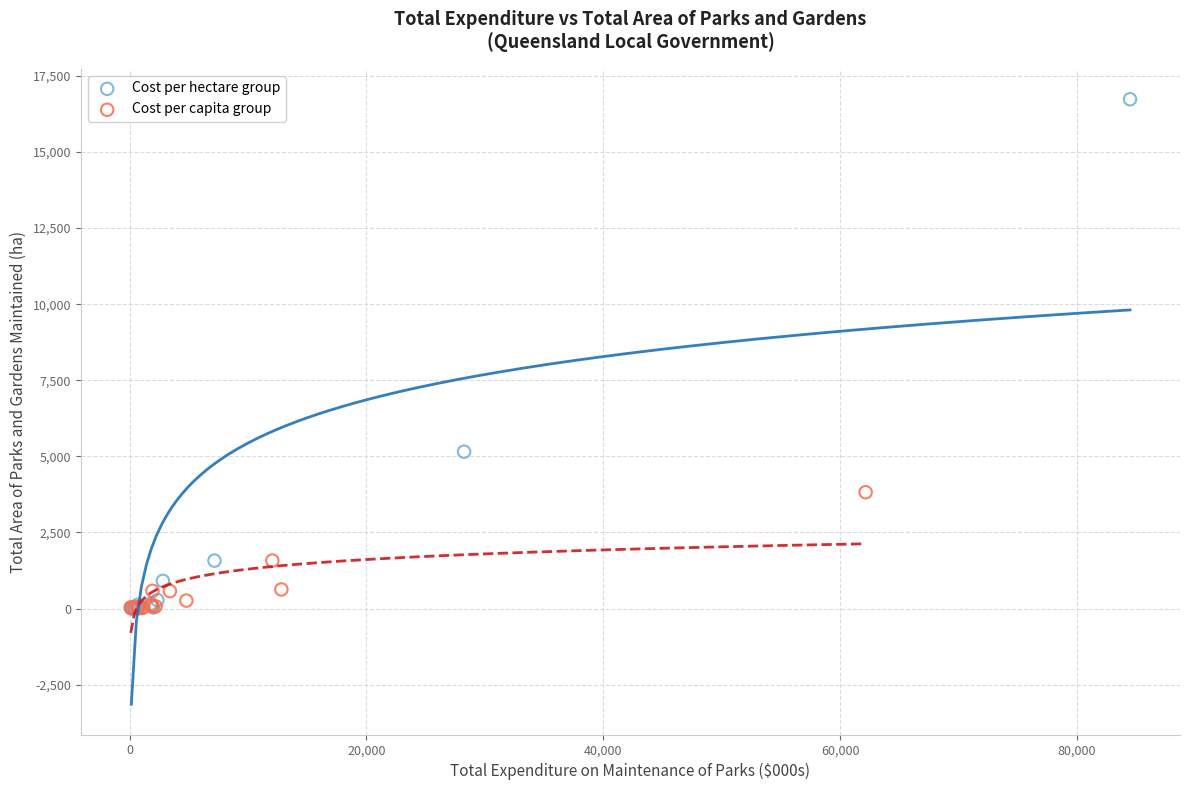

Which series has the widest spread of Y values?

Cost per hectare group